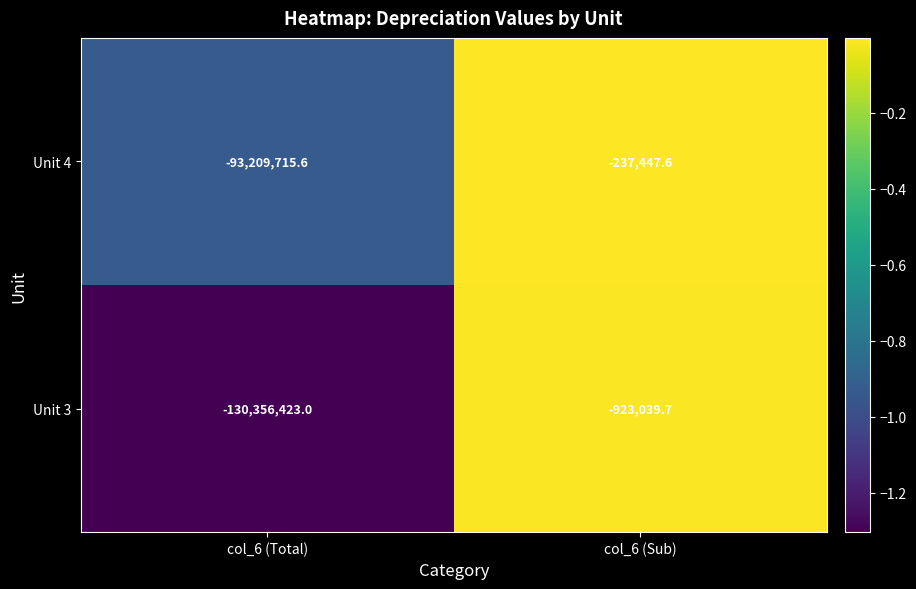

List the series in order of their peak value, highest first.

Unit 4, Unit 3